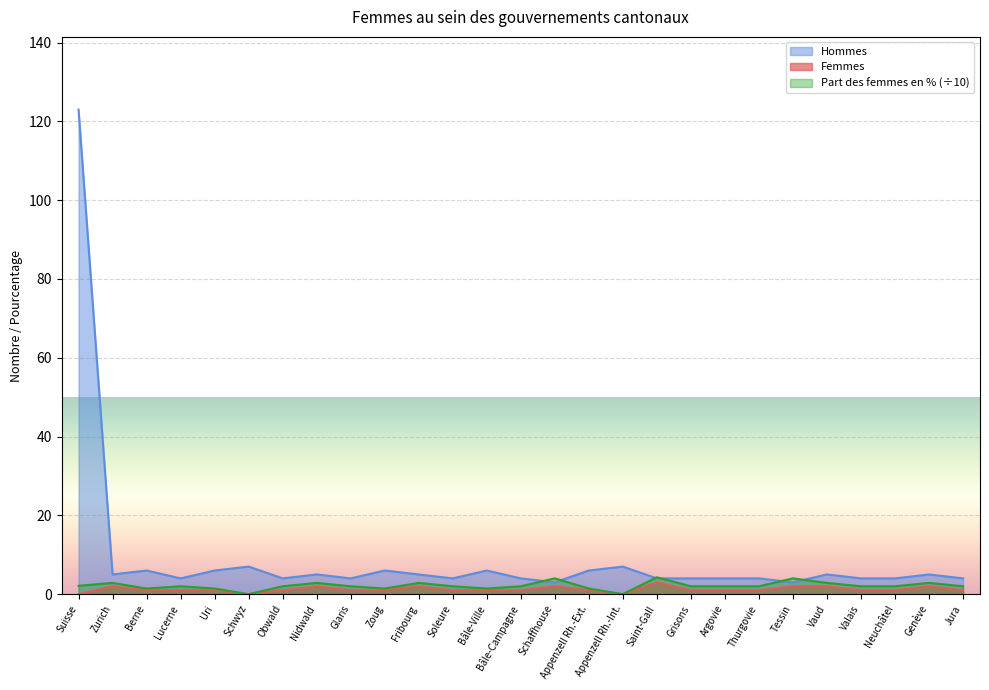

True or false: Hommes has more than 2 points higher than both neighbors.

True